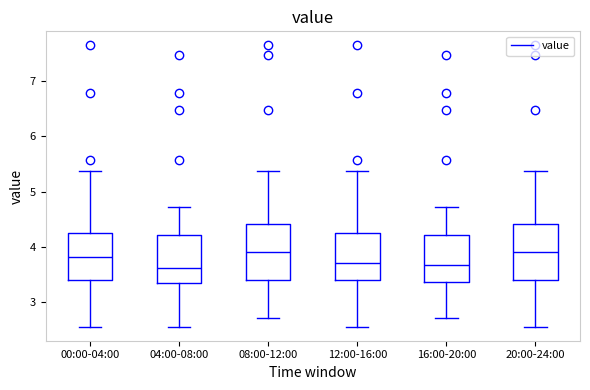

Reading left to right, transcribe this box plot: for each box, give where its median line is, the range the box spans, and where its two whiskers end, as read against the y-axis. The values are not printed on the chart, so give them approximately, as read against the axis.

00:00-04:00: median 3.8, box 3.4 to 4.3, whiskers 2.6 to 5.4
04:00-08:00: median 3.6, box 3.3 to 4.2, whiskers 2.6 to 4.7
08:00-12:00: median 3.9, box 3.4 to 4.4, whiskers 2.7 to 5.4
12:00-16:00: median 3.7, box 3.4 to 4.3, whiskers 2.6 to 5.4
16:00-20:00: median 3.7, box 3.4 to 4.2, whiskers 2.7 to 4.7
20:00-24:00: median 3.9, box 3.4 to 4.4, whiskers 2.6 to 5.4